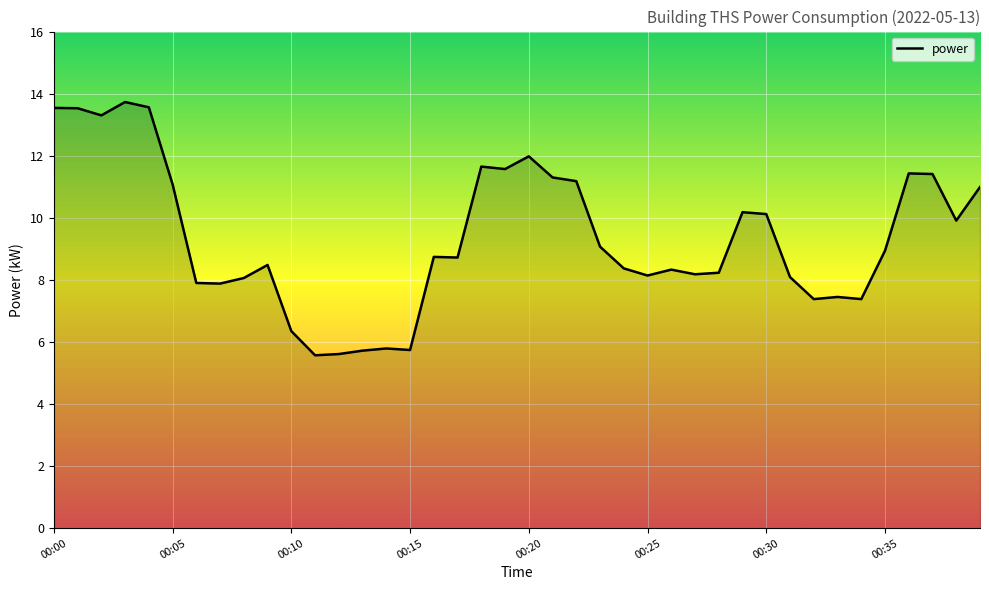

What is the maximum value shown in the chart?

13.7